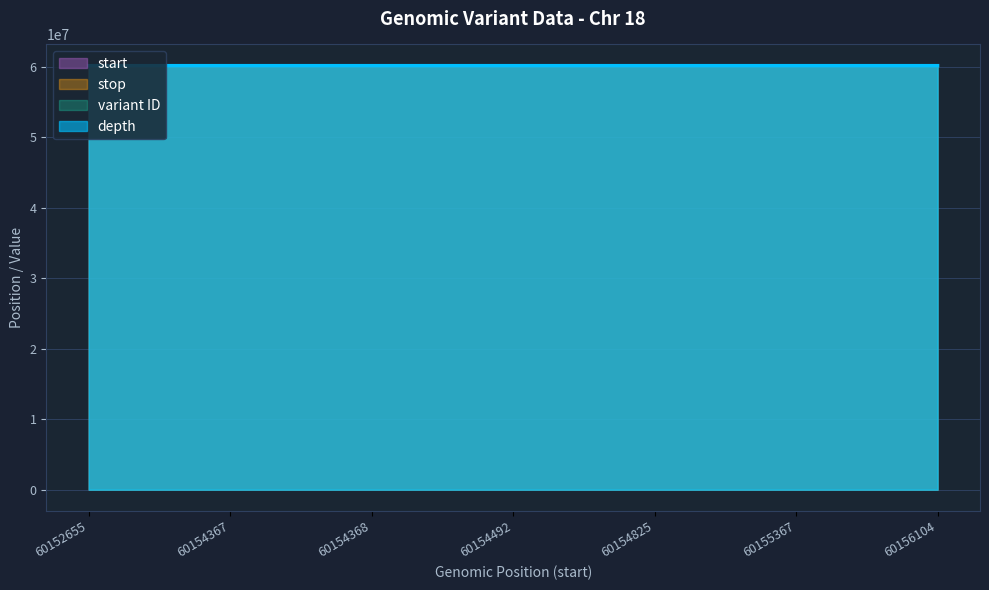

Reading left to right, what are all the values shown in this chart?

depth: 60153578.1	60153298.4	60153298.4	60153438.2	60153242.4	60153466.2	60153690.0
start: 60152655.0	60154367.0	60154368.0	60154492.0	60154825.0	60155367.0	60156104.0
stop: 60152656.0	60154368.0	60154369.0	60154493.0	60154826.0	60155368.0	60156105.0
variant ID: 60152655.0	60152675.0	60152695.0	60152715.0	60152735.0	60152755.0	60152775.0